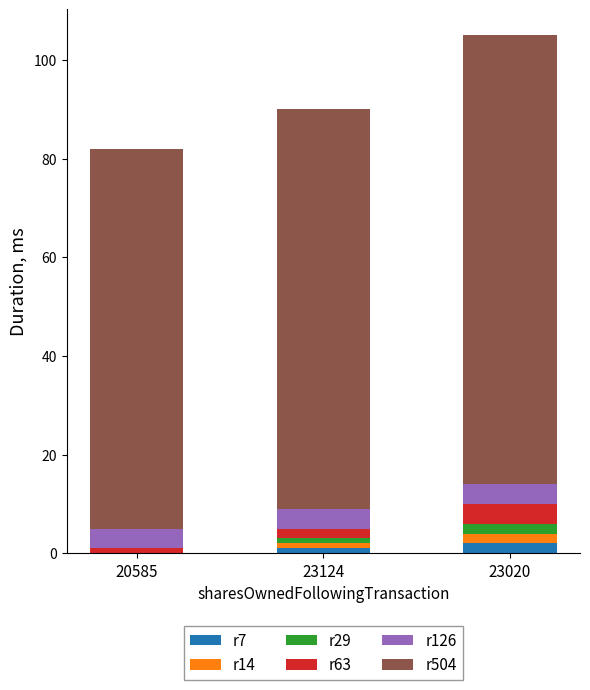

Reading right to left, what are the values for r7?

23020=2	23124=1	20585=0